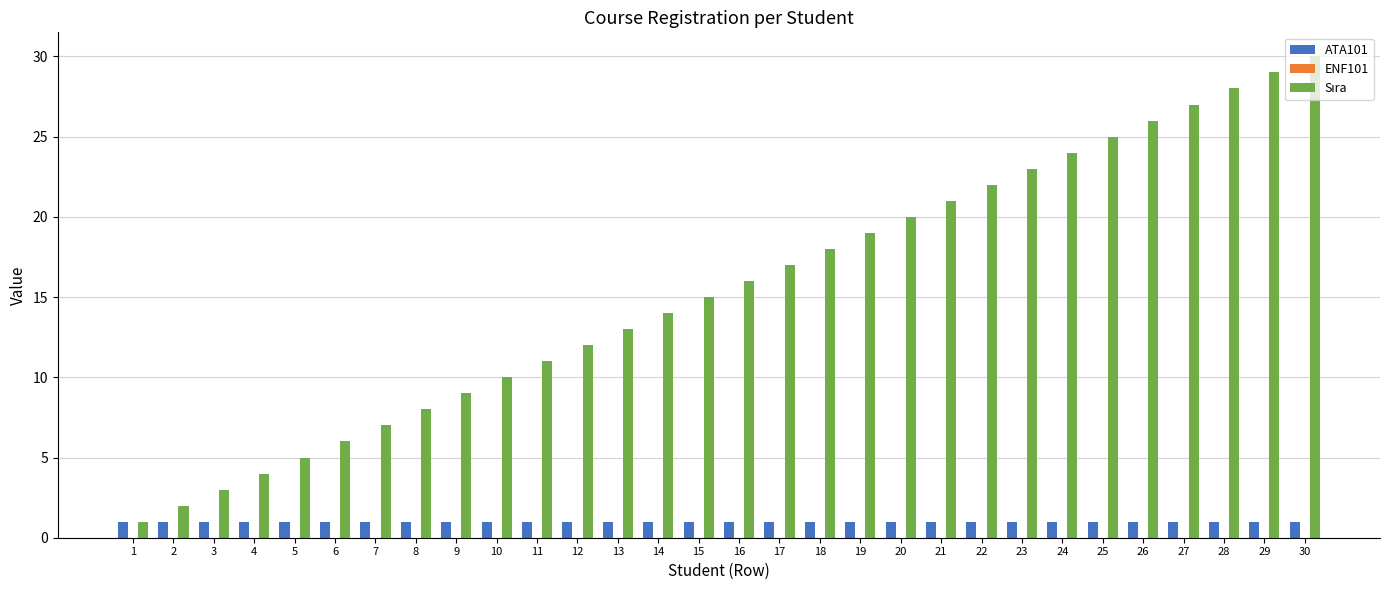

What is the spread (max minus min) of values at 14?

13